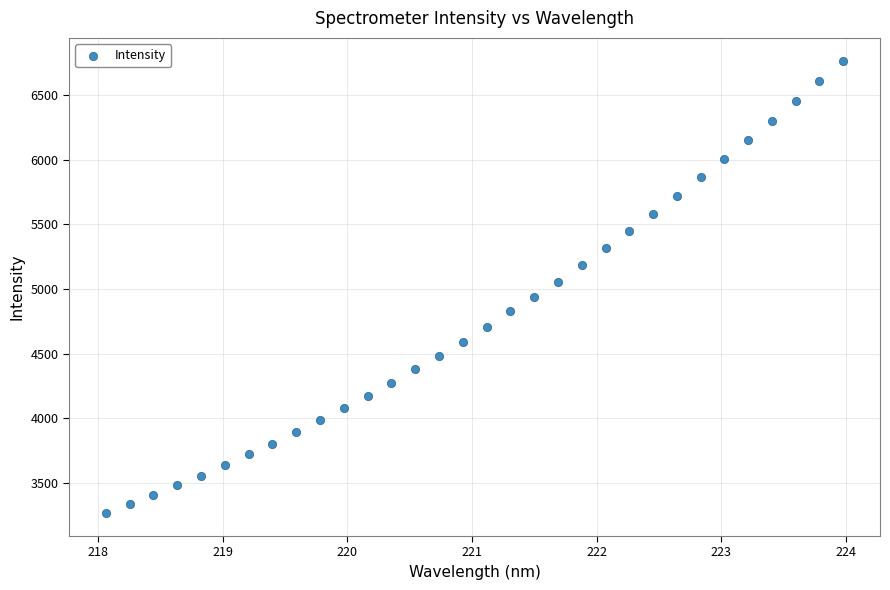

What is the range of Y values (max minus min)?

3501.6